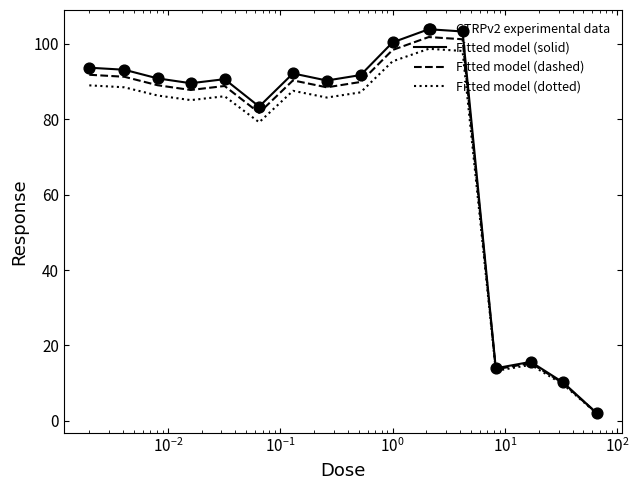

Which series has the widest spread of values?

Fitted model (solid)